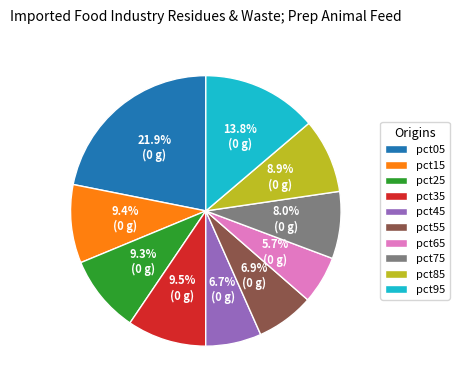

Which has a higher value, pct55 or pct75?

pct75